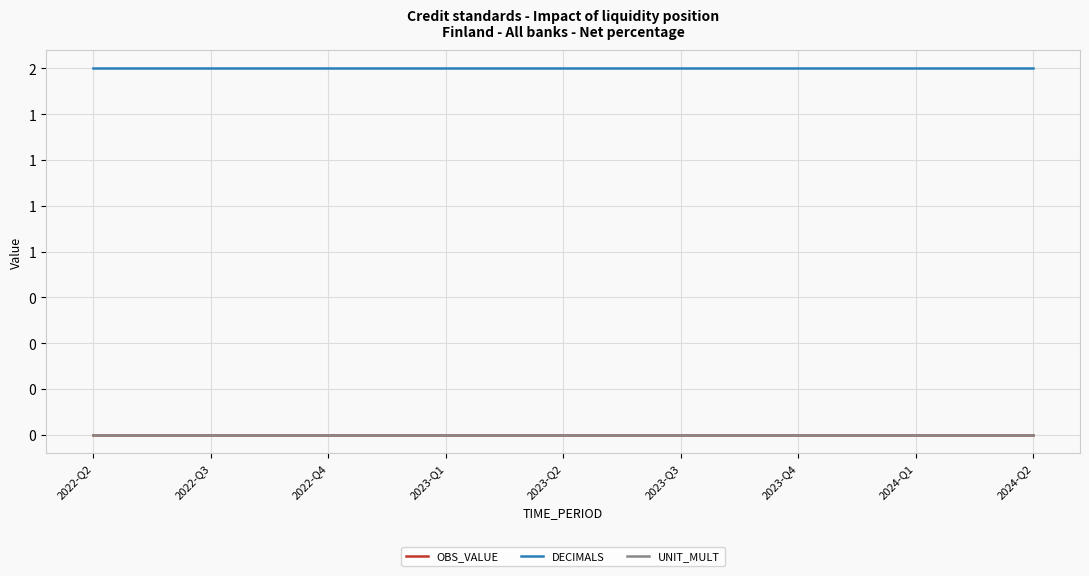

Does the chart have visible grid lines?

Yes